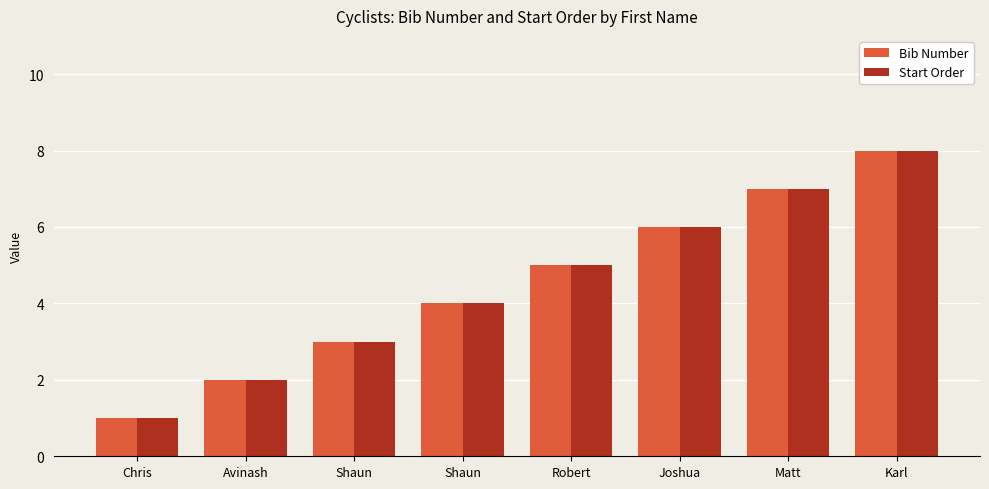

Count the number of data series in this chart.

2